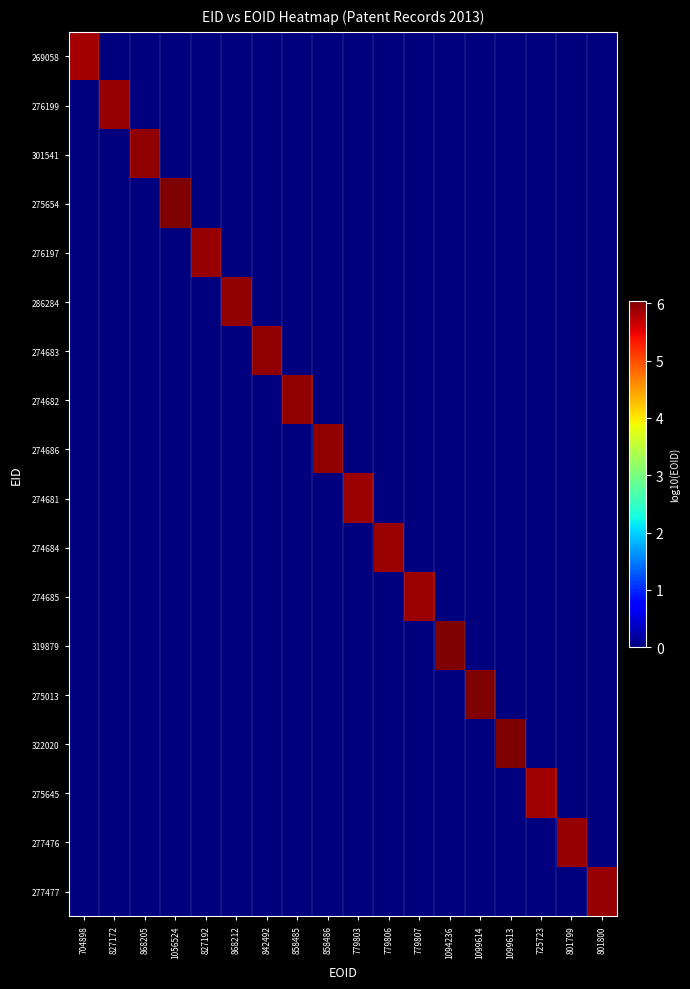

At 842492, list the series in order from largest to smallest.

274683, 269058, 276199, 301541, 275654, 276197, 286284, 274682, 274686, 274681, 274684, 274685, 319879, 275013, 322020, 275645, 277476, 277477